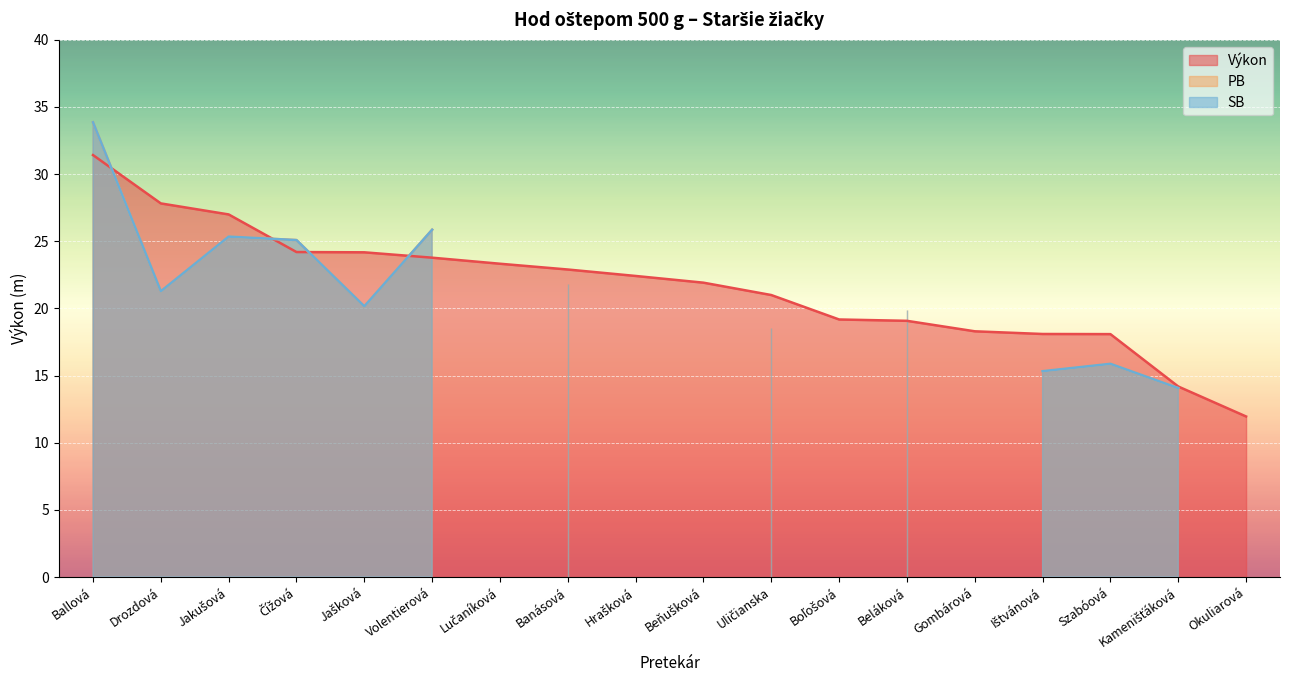

At which label does PB first exceed 18?

Ballová